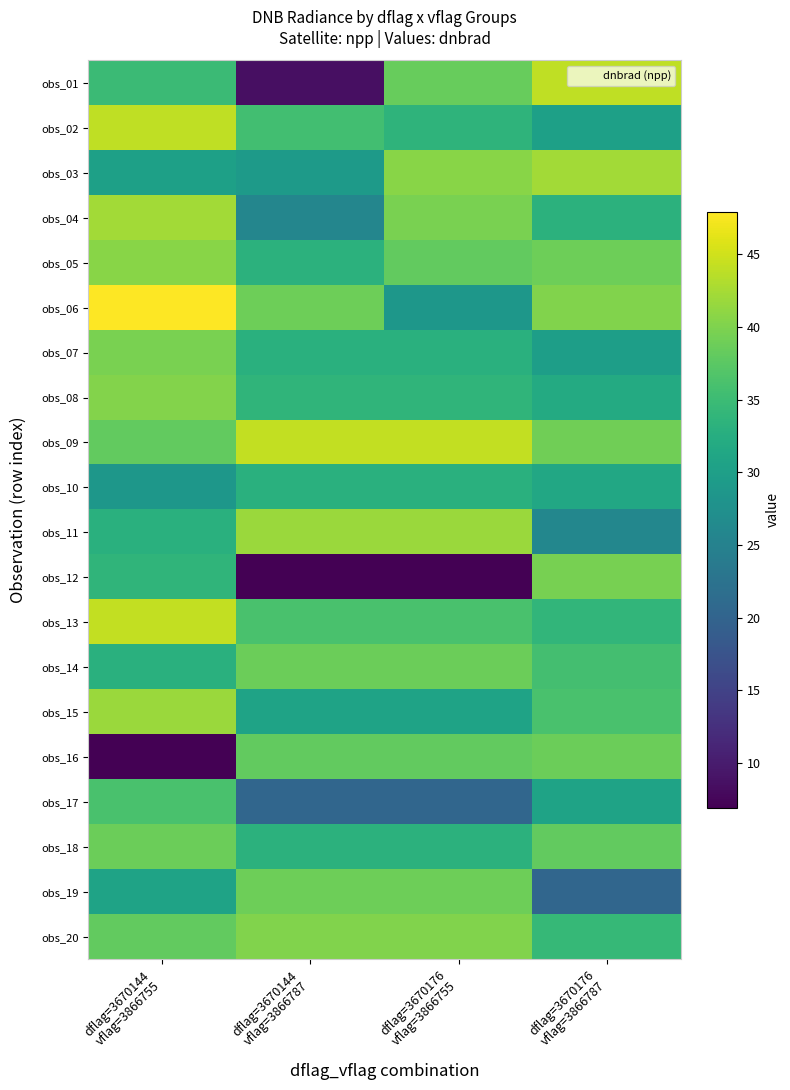

What is the total value across all series at dflag=3670144
vflag=3866787?

640.1